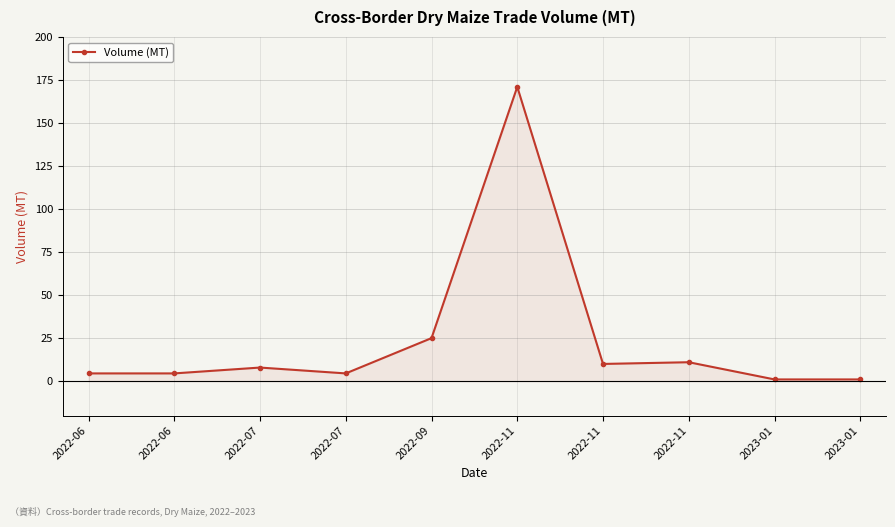

List the labels in order of value, largest first.

2022-11, 2022-09, 2022-11, 2022-11, 2022-07, 2022-06, 2022-06, 2022-07, 2023-01, 2023-01